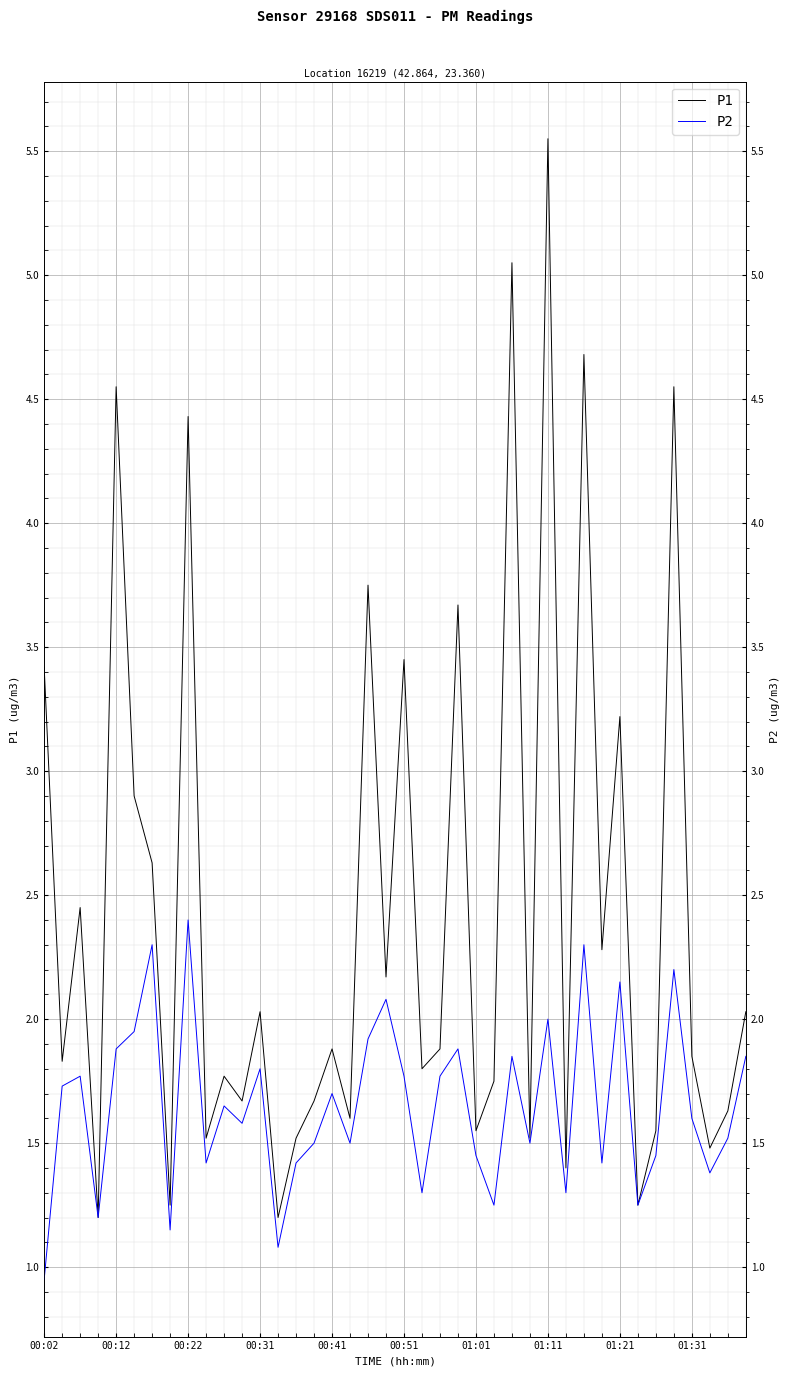

What is the approximate value of P1 at 26?

5.0